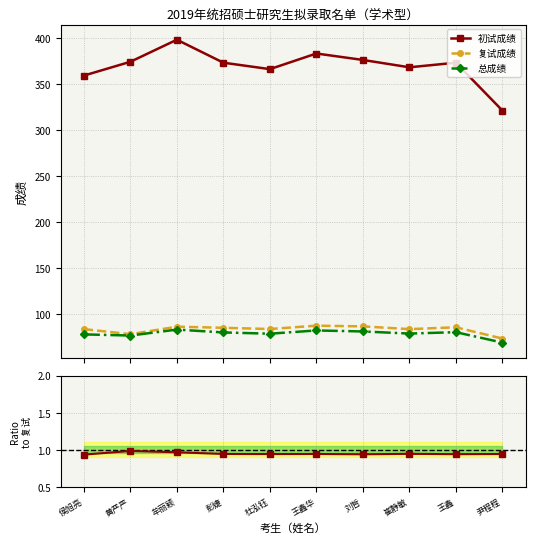

List the labels in order of 初试成绩 value, largest first.

牟丽颖, 王鑫华, 刘哲, 黄严严, 彭婕, 王鑫, 崔静敏, 杜泓钰, 侯旭亮, 尹程程